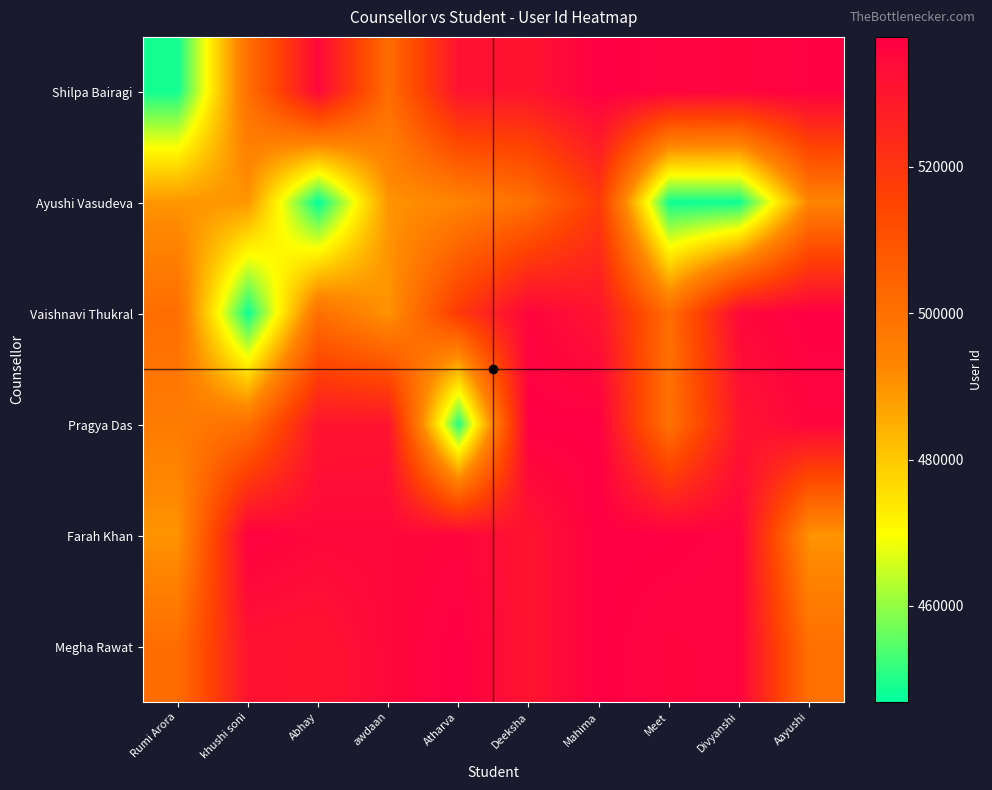

At how many categories does at least one series exceed 465978?

10